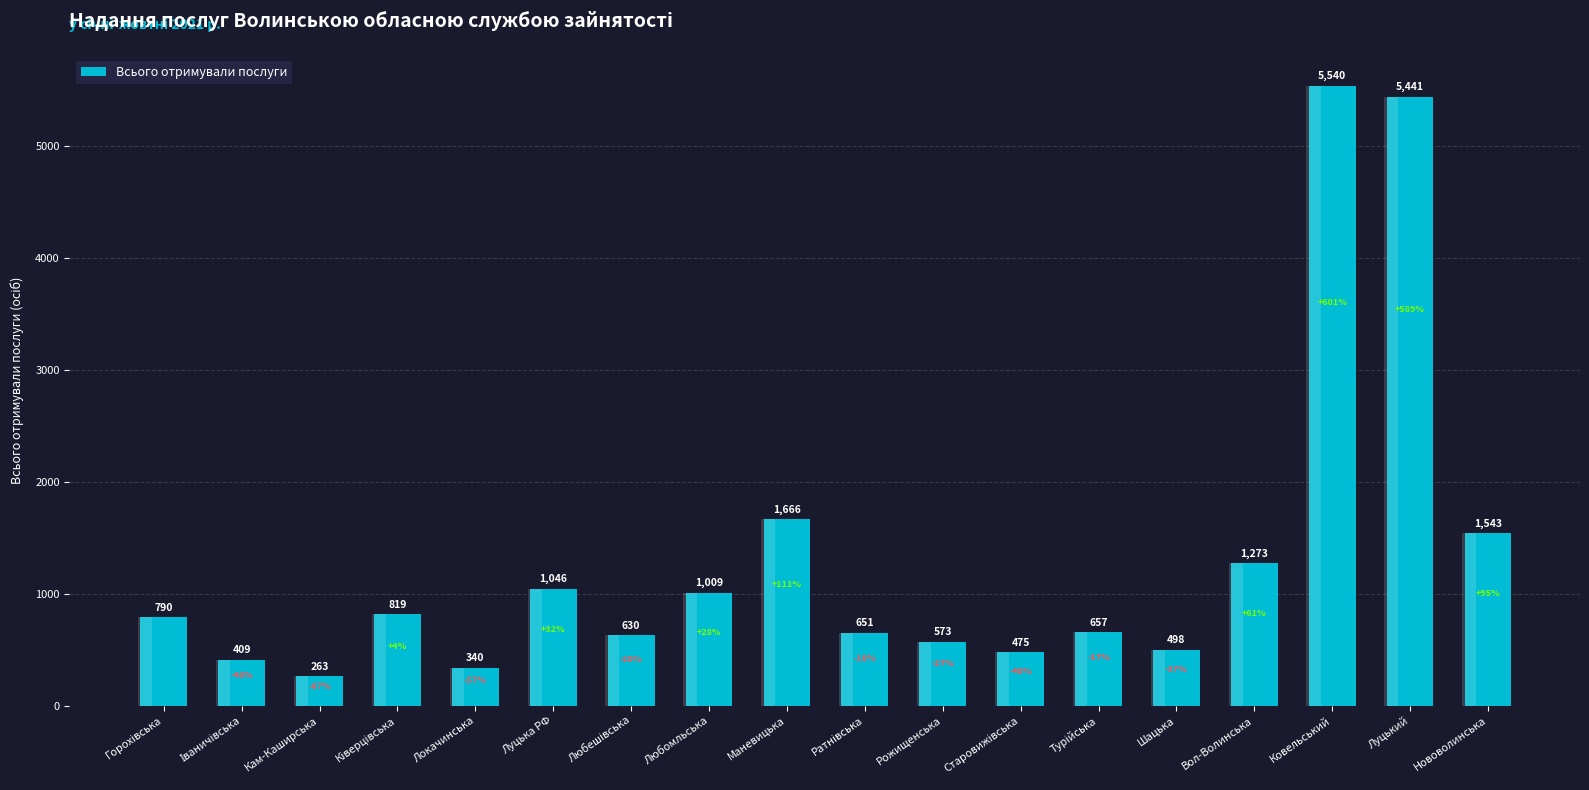

Reading left to right, extract all data points from this chart.

790	409	263	819	340	1046	630	1009	1666	651	573	475	657	498	1273	5540	5441	1543